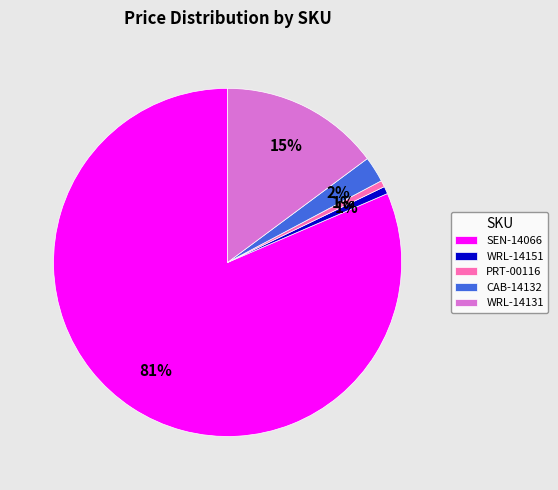

Which category has the biggest portion of the pie?

SEN-14066